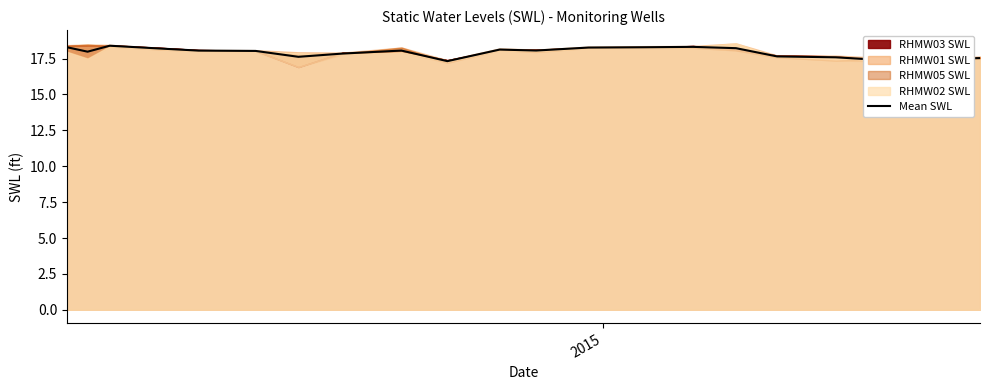

What is the value of the 8th point from the left?

17.9